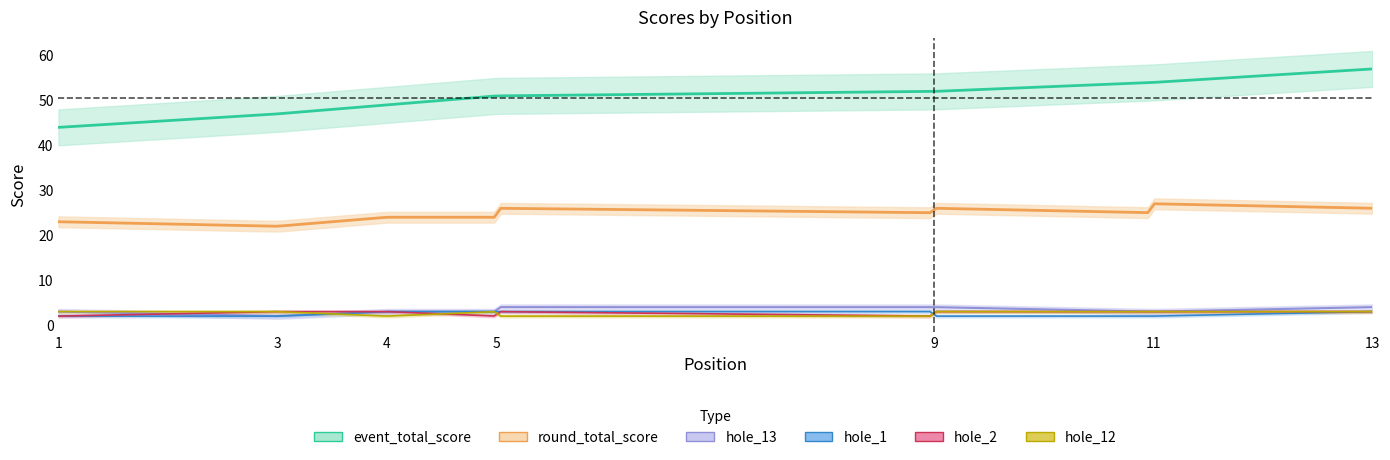

What is the total value across all series at 11?

90